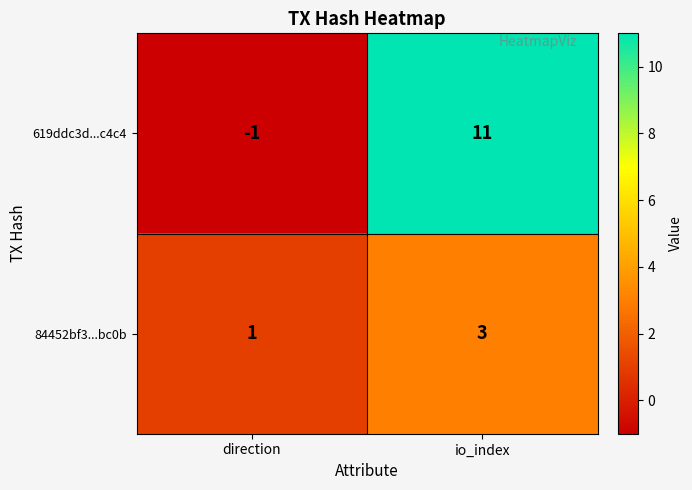

The value of 619ddc3d...c4c4 at io_index is 17. True or false?

False